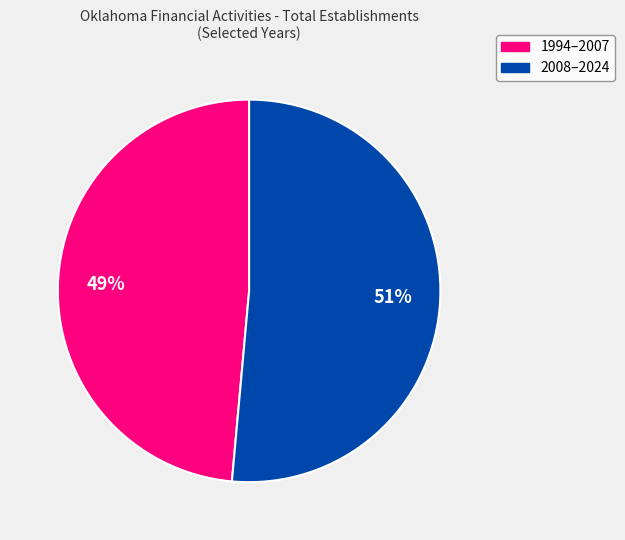

Is there any slice that represents more than half of the pie?

Yes